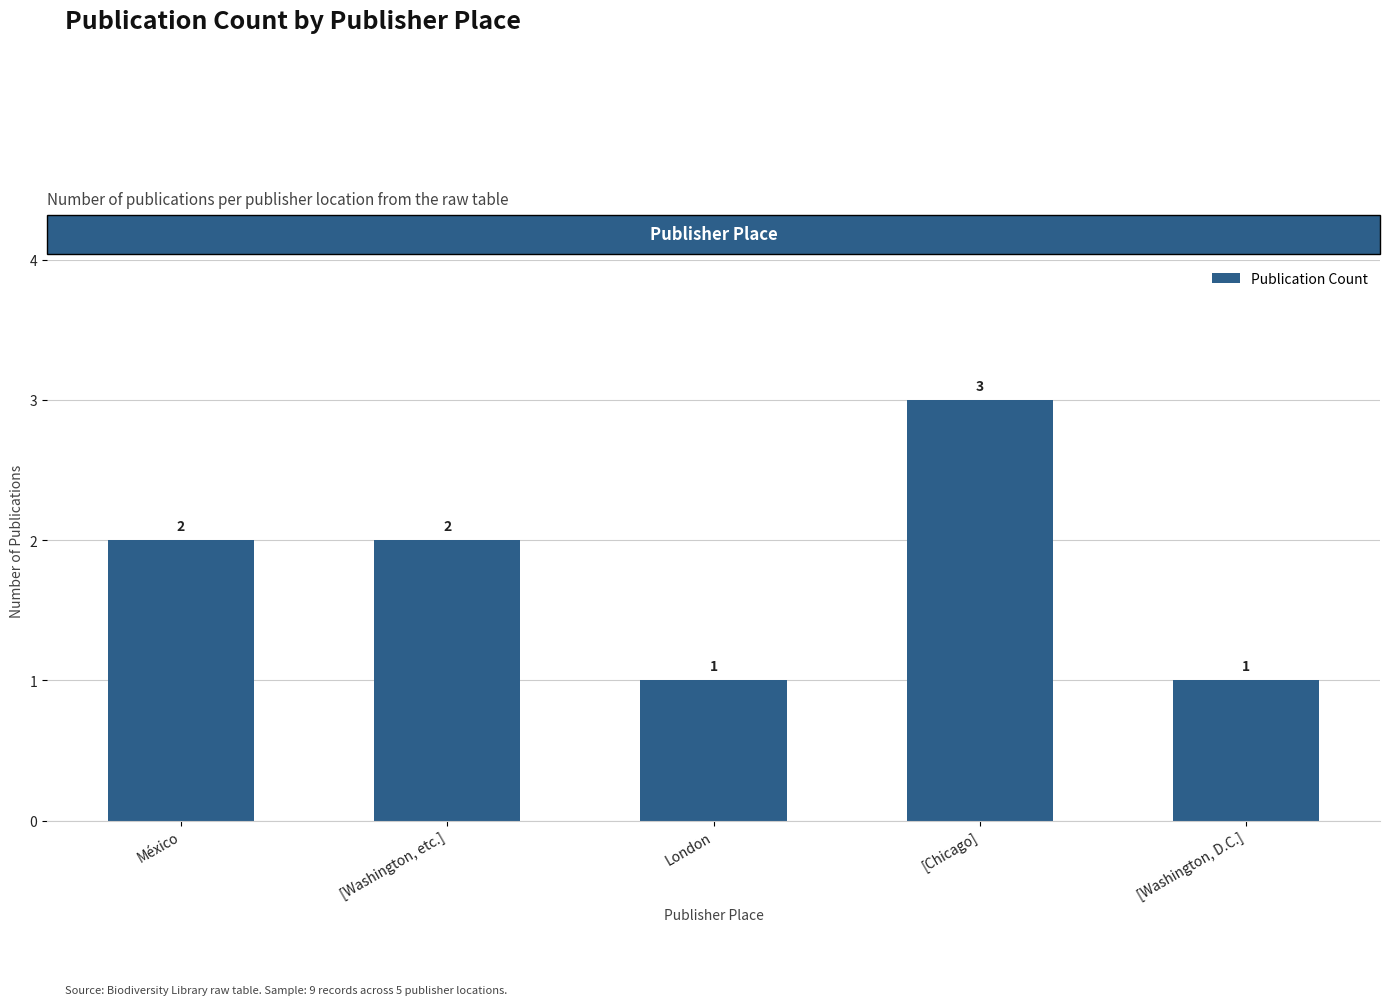

What position from the right is México?

5